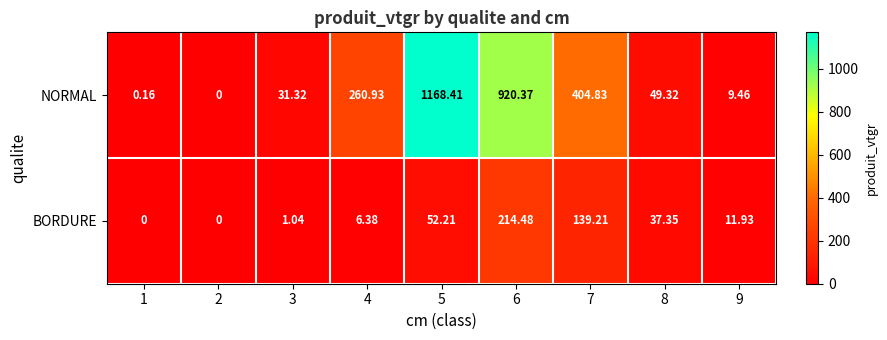

Count the number of categories in the chart.

9